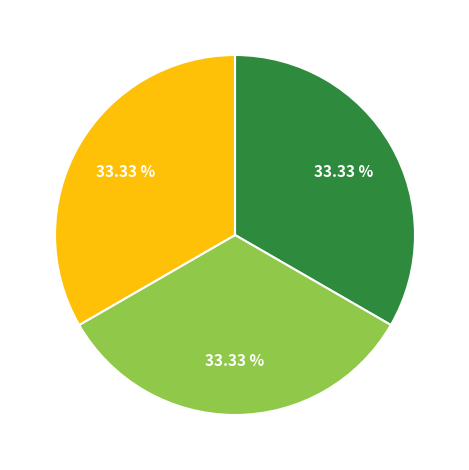

Is there a majority slice in this chart?

No